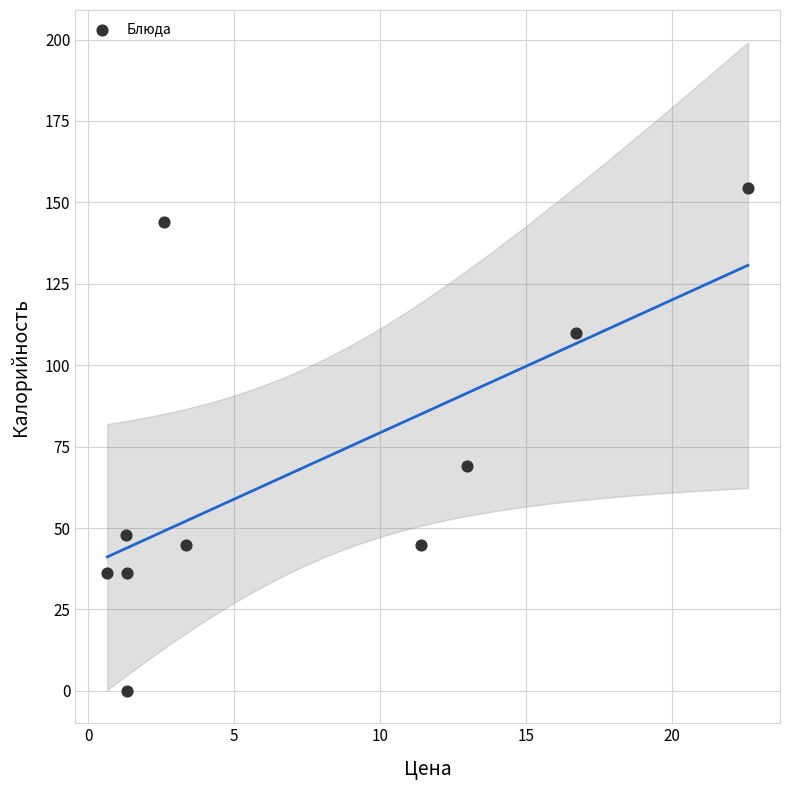

What Y value in the scatter plot is closest to 77?

69.0